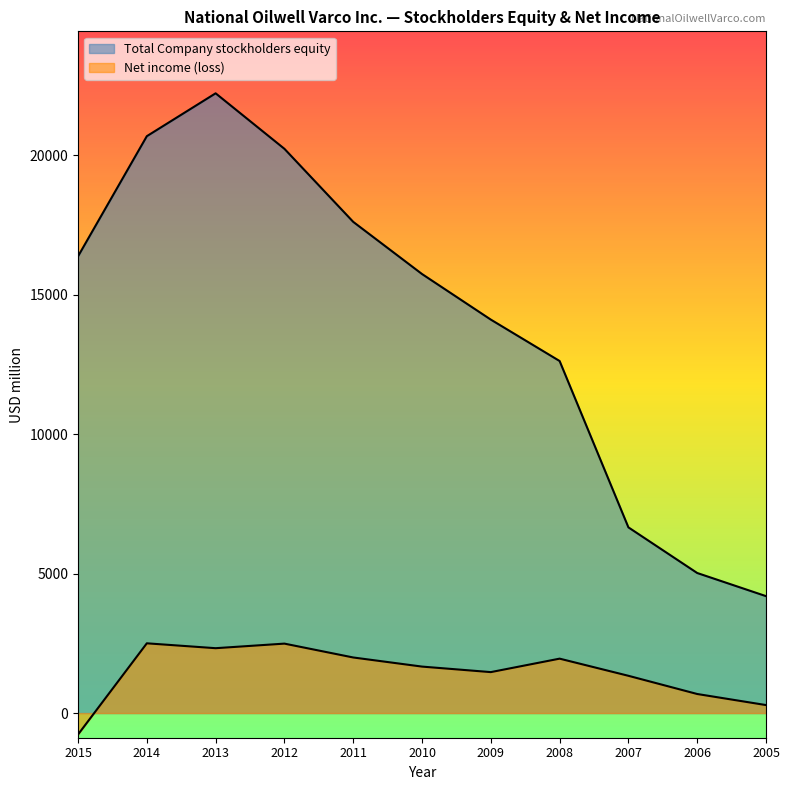

Rank the series at 2008 from lowest to highest value.

Net income (loss), Total Company stockholders equity